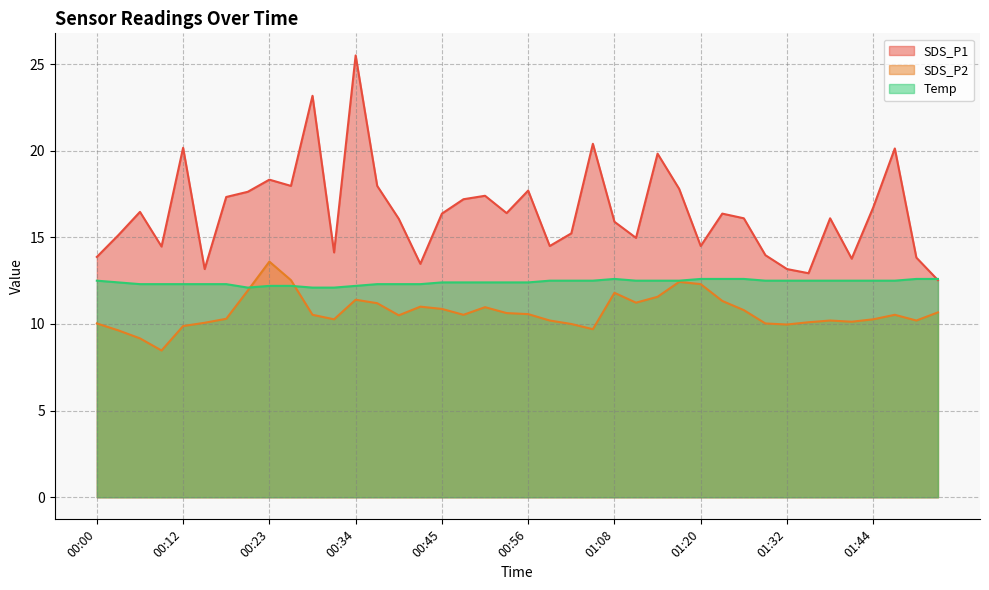

Where is the first local minimum for SDS_P1?

00:09